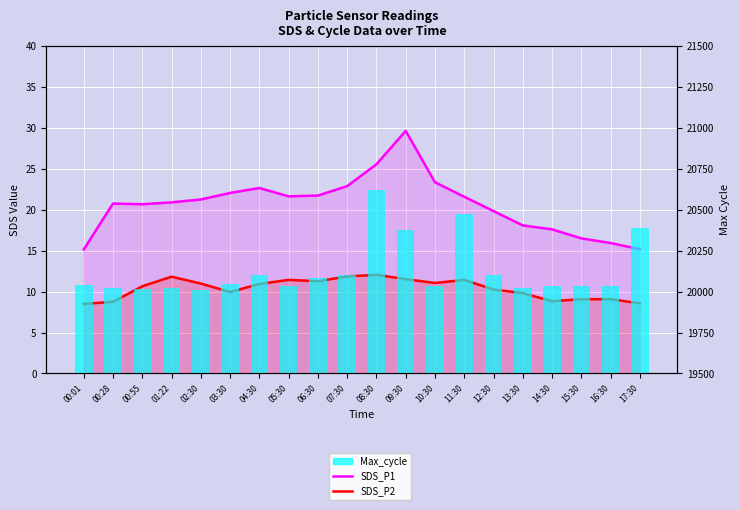

Reading right to left, extract all data points from this chart.

SDS_P1: 15.2	15.9	16.5	17.6	18.1	19.8	21.6	23.4	29.6	25.6	22.9	21.7	21.6	22.6	22.1	21.2	20.9	20.7	20.8	15.2
SDS_P2: 8.6	9.1	9.1	8.8	9.8	10.2	11.4	11.1	11.5	12.1	11.8	11.3	11.4	10.9	9.9	11.0	11.8	10.7	8.8	8.5
Max_cycle: 20387.0	20036.0	20035.0	20036.0	20024.0	20103.0	20476.0	20035.0	20376.0	20623.0	20100.0	20086.0	20032.0	20102.0	20044.0	20012.0	20024.0	20017.0	20024.0	20039.0